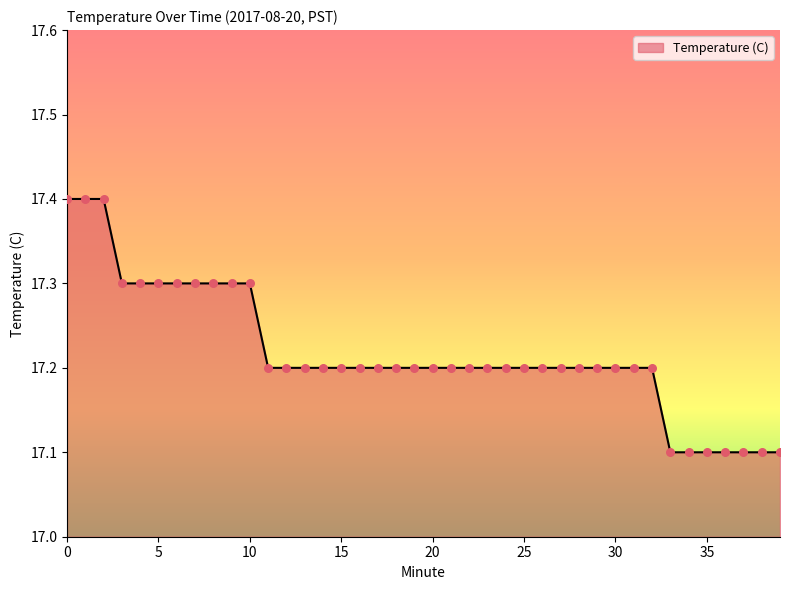

What is the smallest value displayed?

17.1